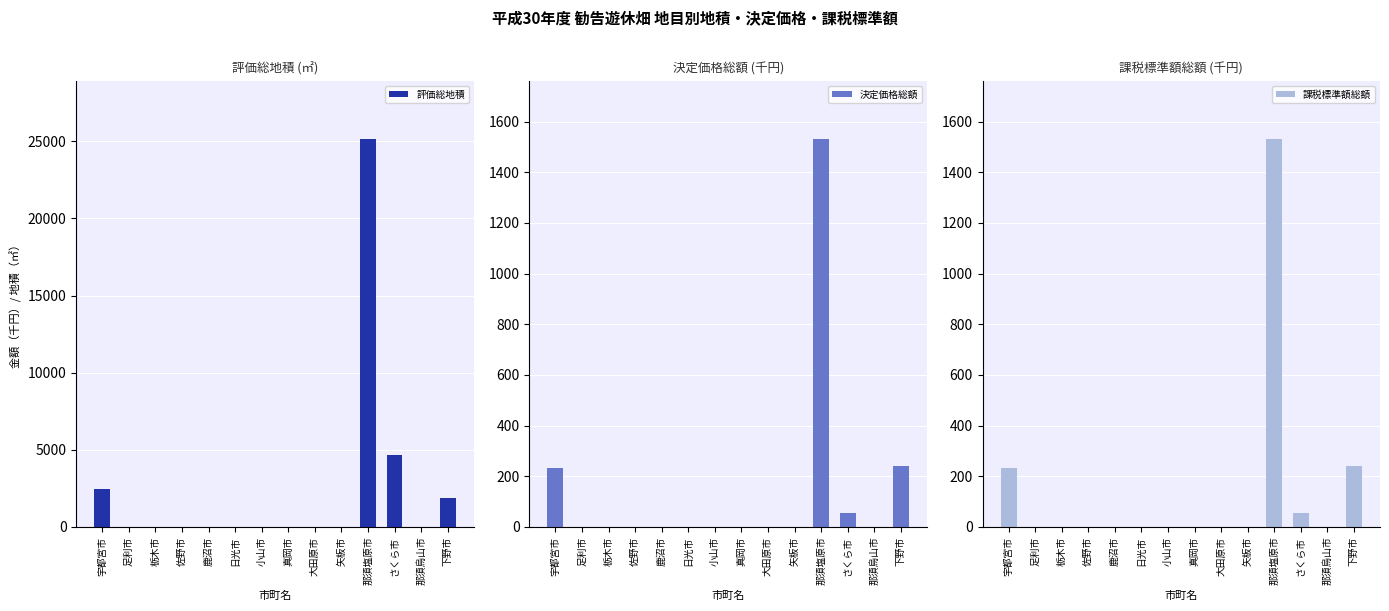

The 評価総地積 series shows 0 at 小山市. True or false?

True